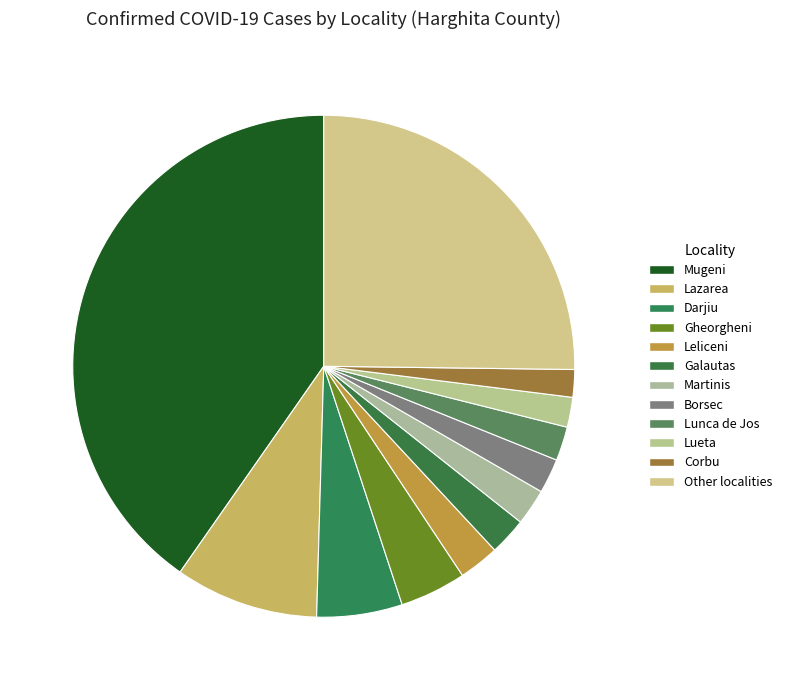

Count the number of slices in the pie.

12